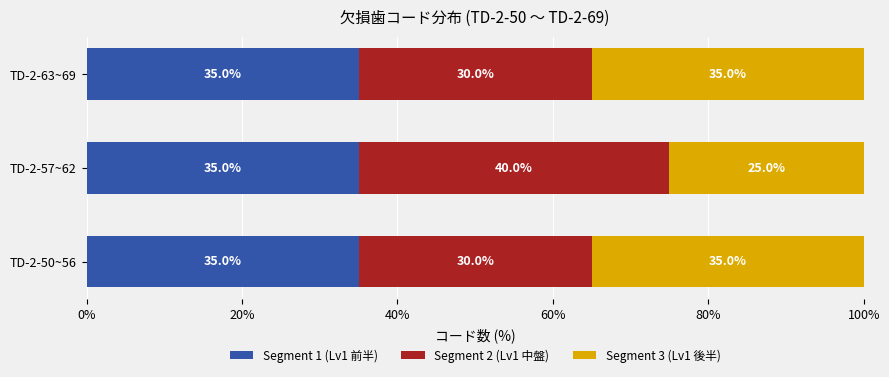

What is the maximum value for Segment 1 (Lv1 前半)?

35